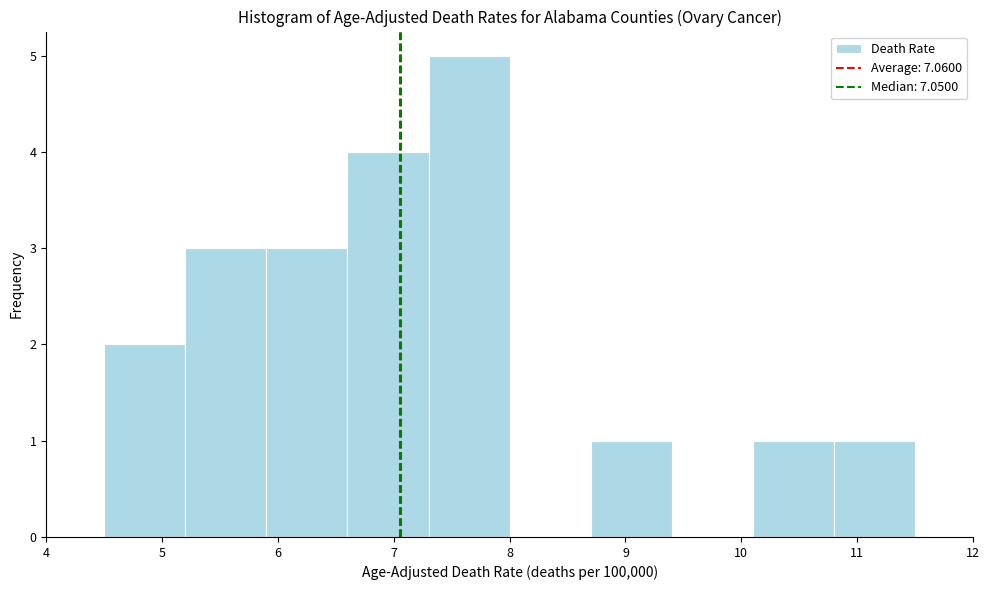

Reading left to right, transcribe this chart: for each bar, give the range it covers on the x-axis and its height. The values are not printed on the chart, so give them approximately, as read against the axis.

4.5 to 5.2: 2
5.2 to 5.9: 3
5.9 to 6.6: 3
6.6 to 7.3: 4
7.3 to 8.0: 5
8.0 to 8.7: 0
8.7 to 9.4: 1
9.4 to 10.1: 0
10.1 to 10.8: 1
10.8 to 11.5: 1